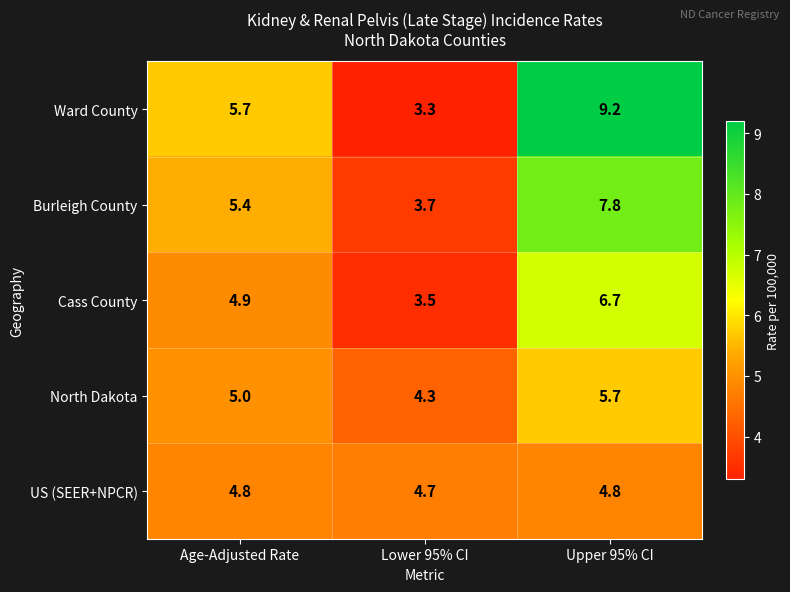

What is the difference between the Cass County values at Age-Adjusted Rate and Upper 95% CI?

1.8